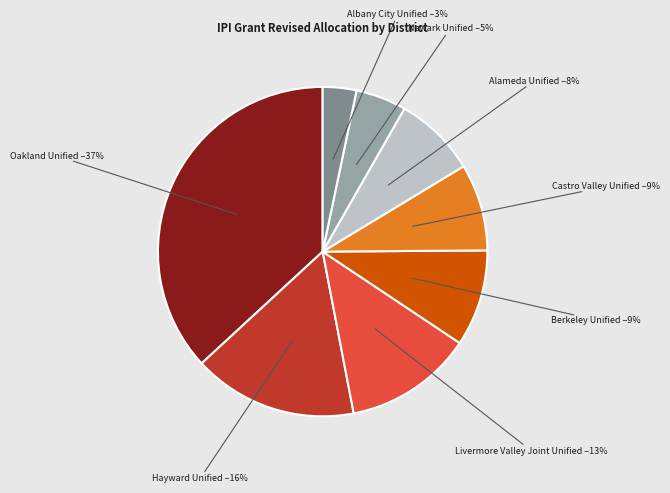

Is there any slice that represents more than half of the pie?

No